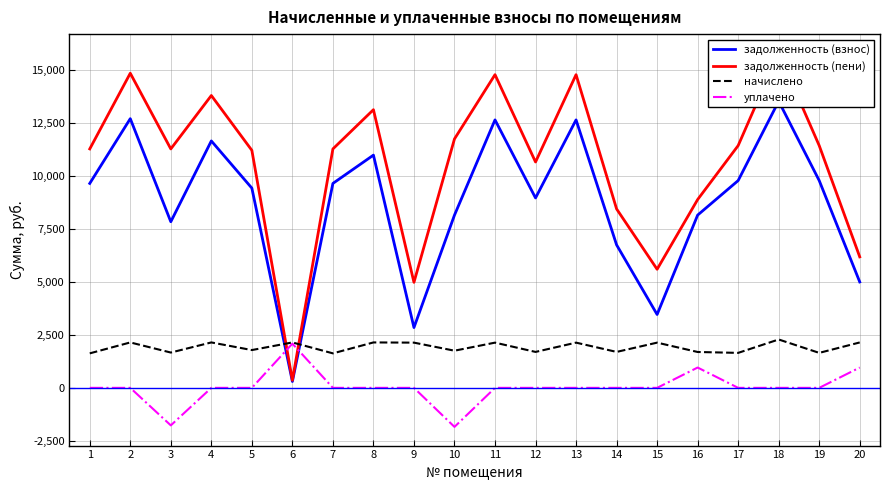

At which category does начислено reach its first local valley?

3